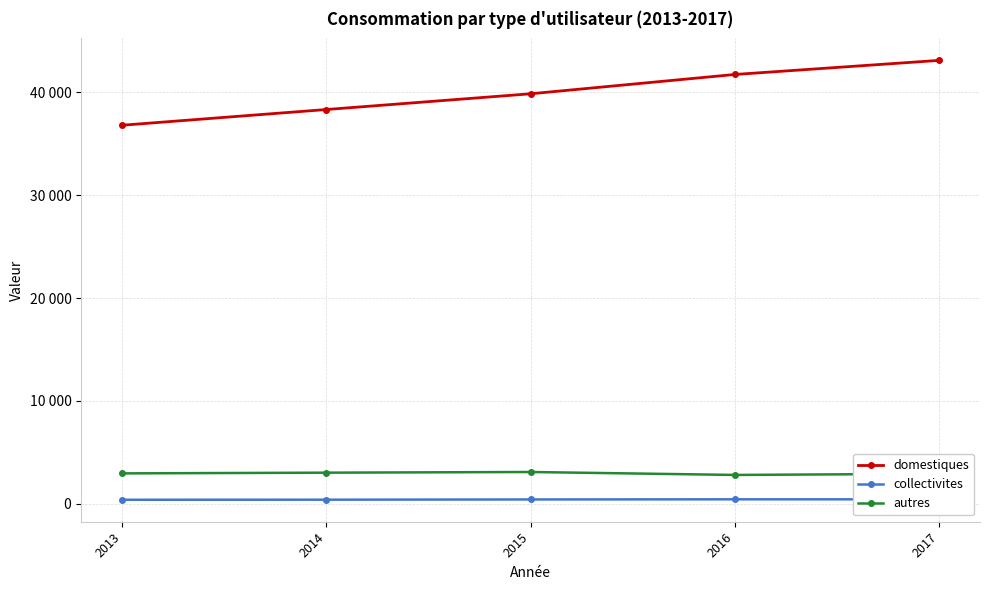

Is this an area chart (filled region under the line)?

No